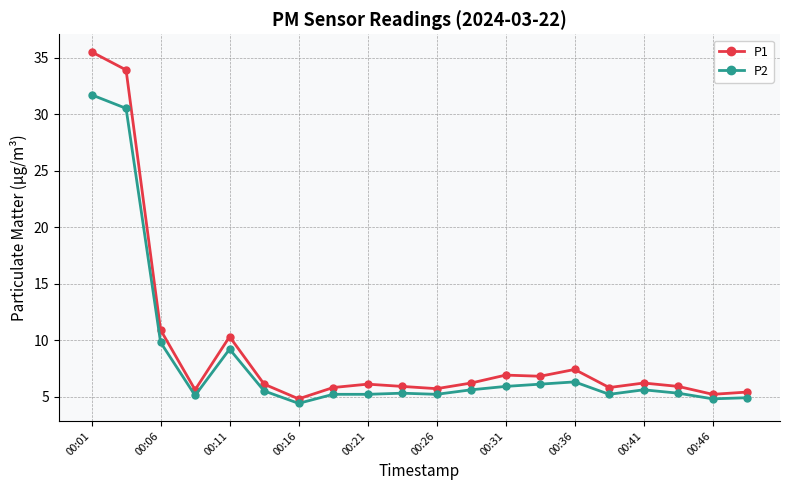

What is the greatest value displayed?

35.5